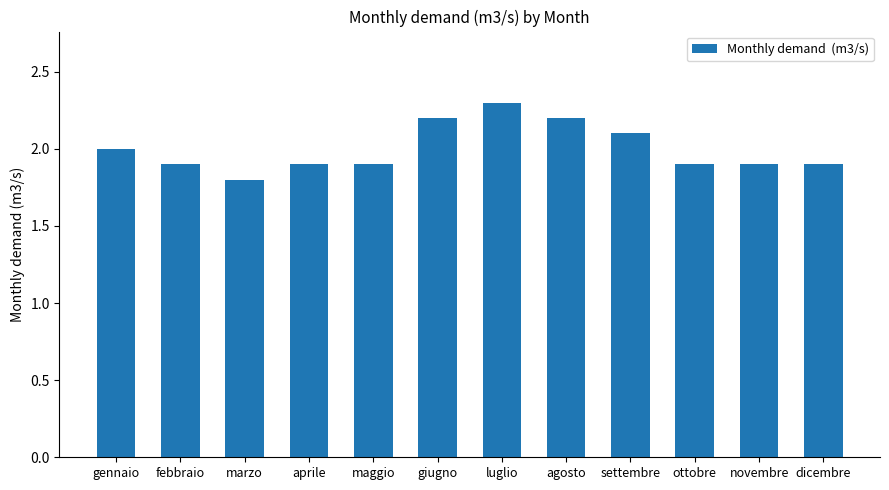

Which label corresponds to the smallest value in the chart?

marzo